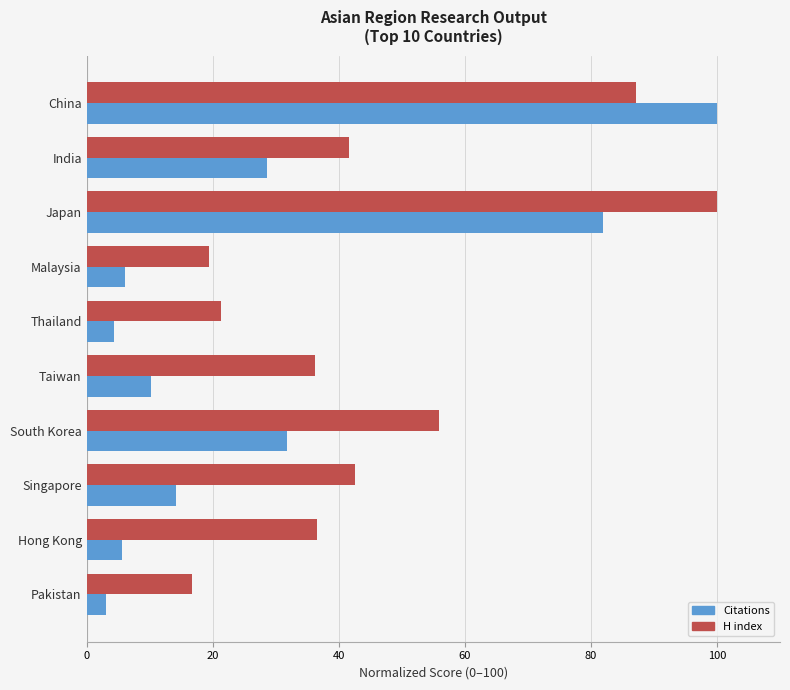

Which series has the largest range (max minus min)?

Citations